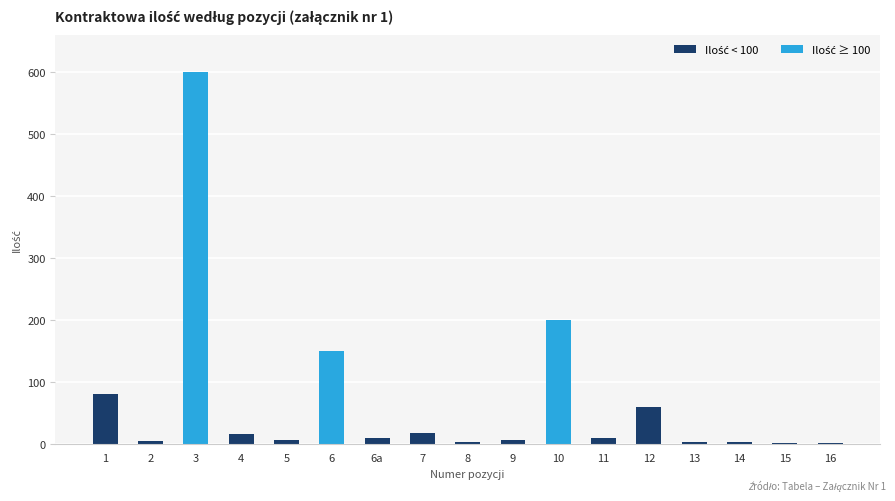

What is the greatest value displayed?

600